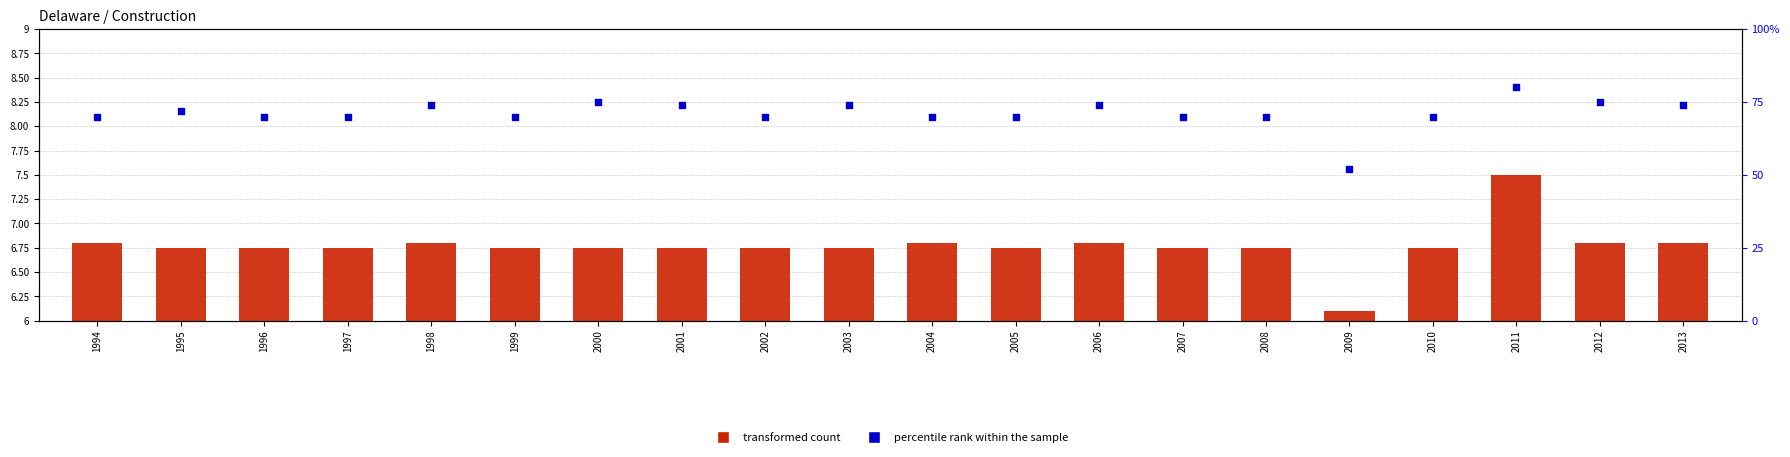

Which series reaches the maximum Y coordinate?

percentile rank within the sample